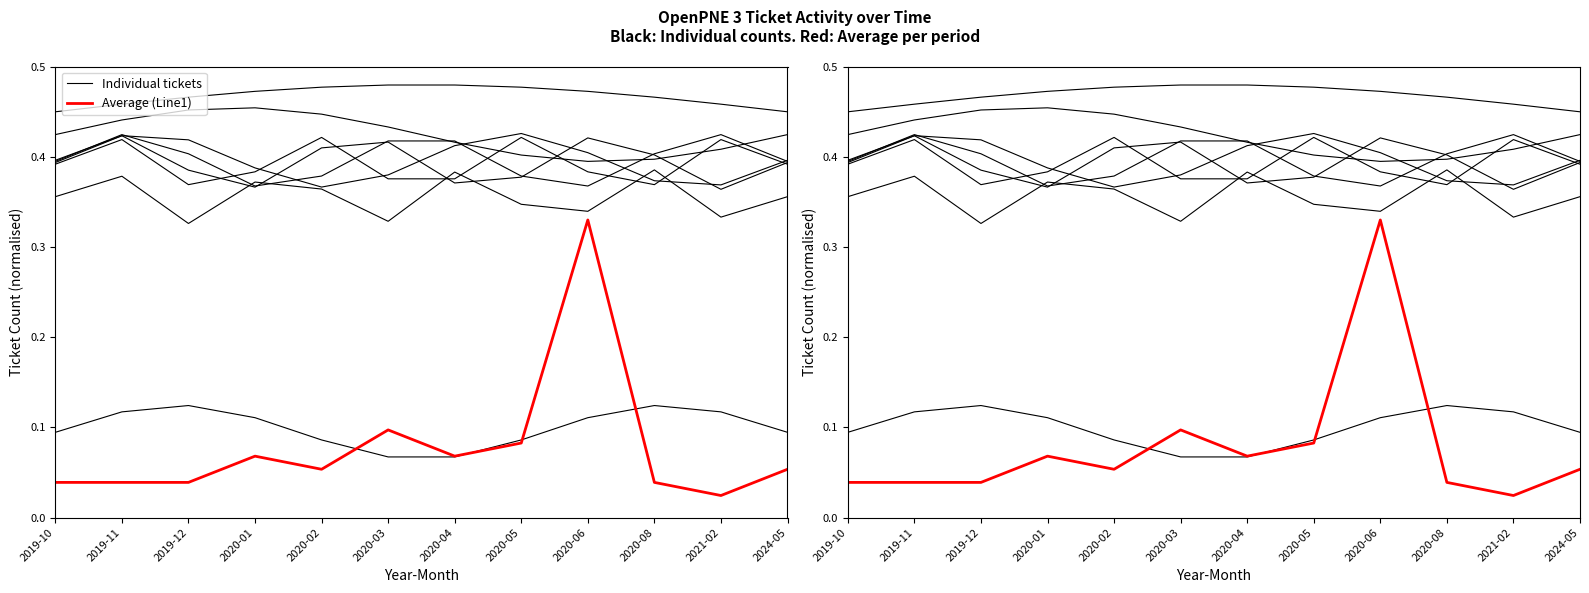

Where is the first local minimum for Average (Line1)?

2020-02